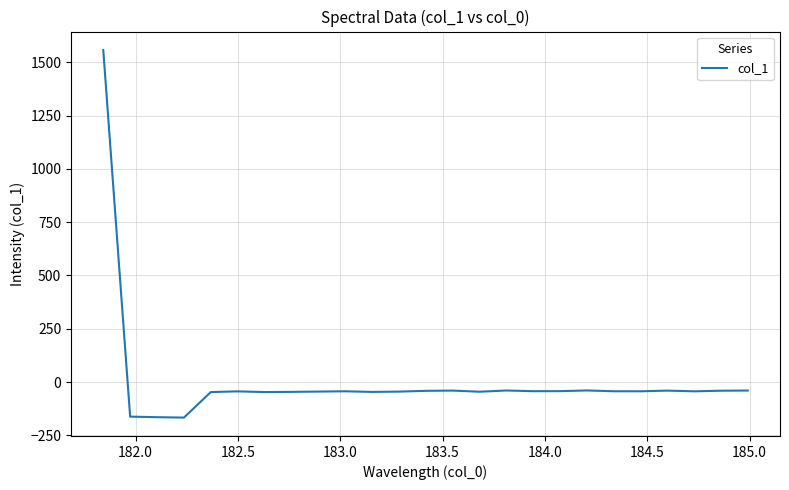

What is the greatest value displayed?

1558.2